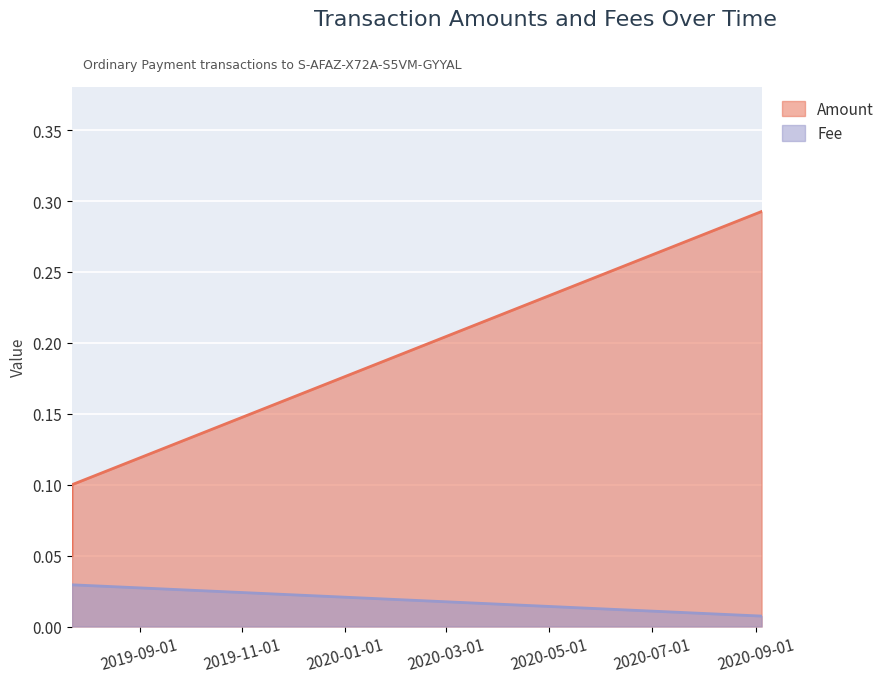

At which label does Amount reach its peak?

2020-09-04 04:02:49